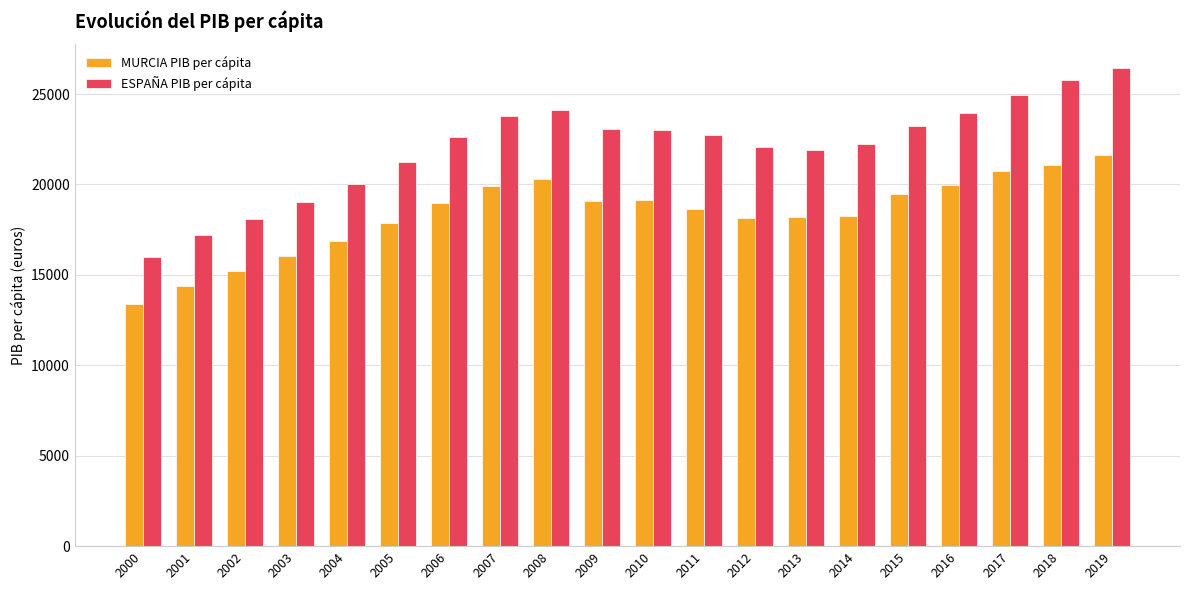

How many bars are there in each group?

2